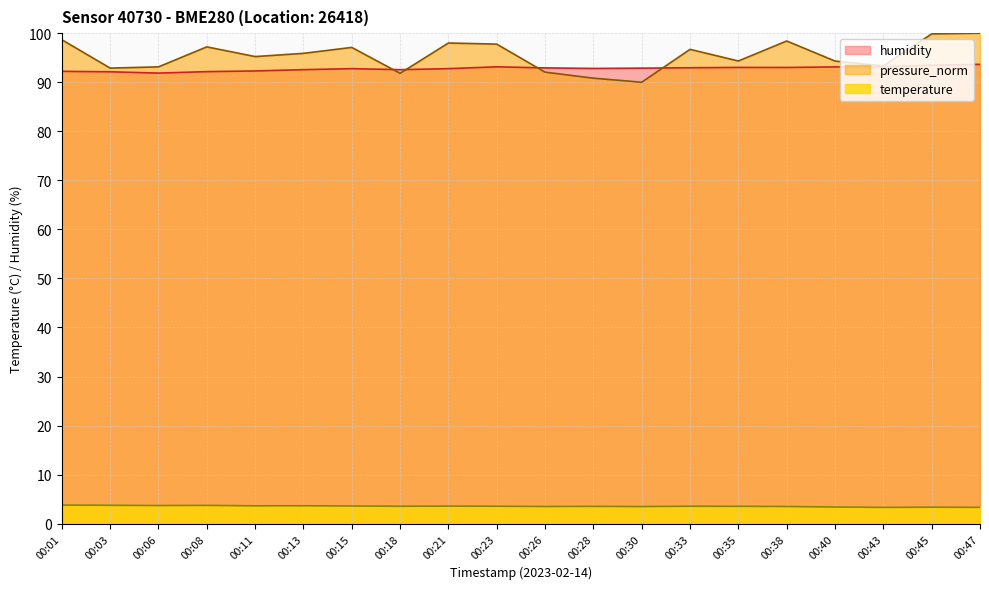

Where is humidity nearest to the value 92?

00:03